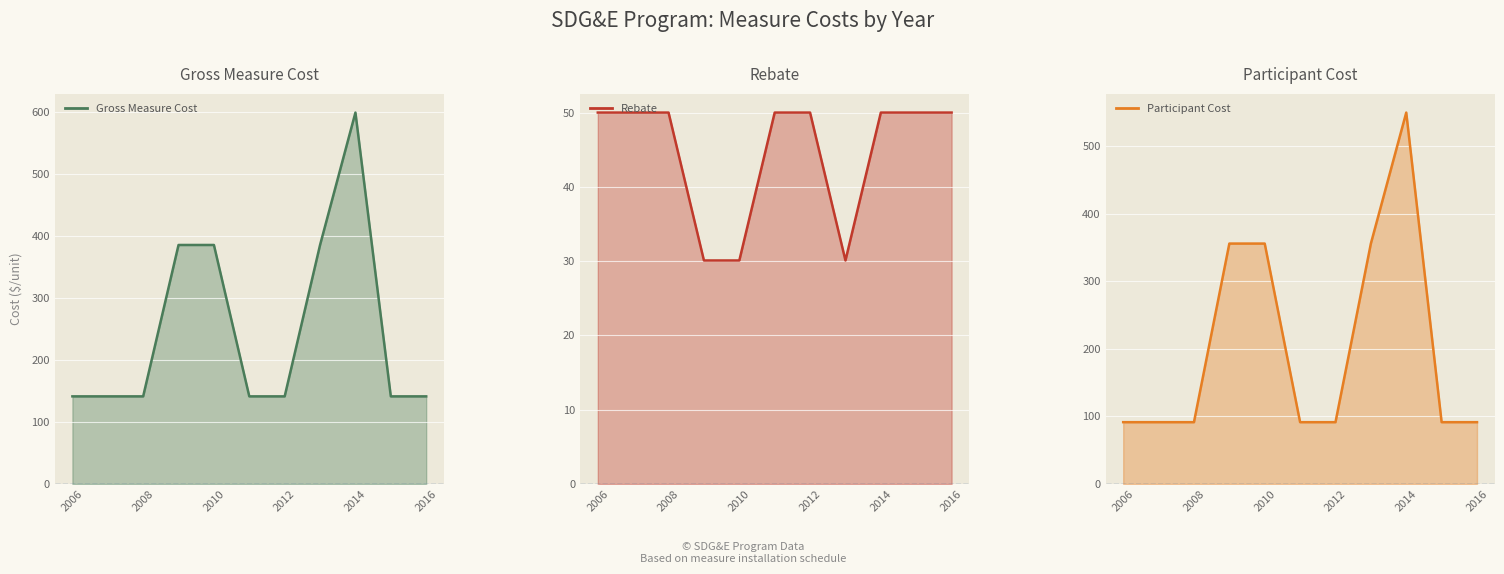

Is it true that Rebate (line) equals 29.9 at 2014?

False